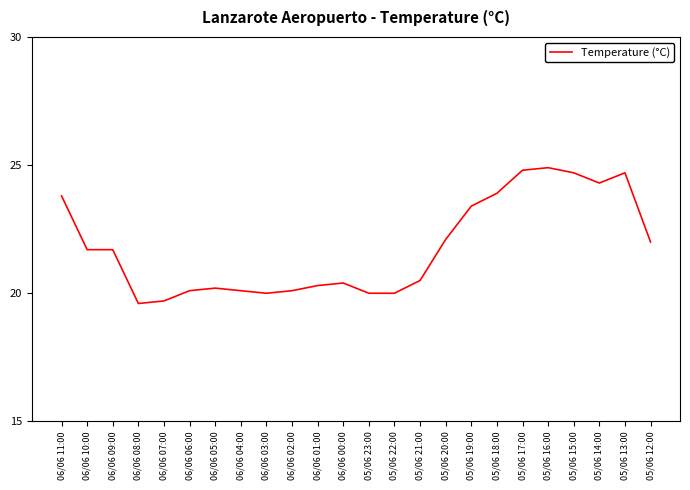

What position from the right is 06/06 07:00?

20